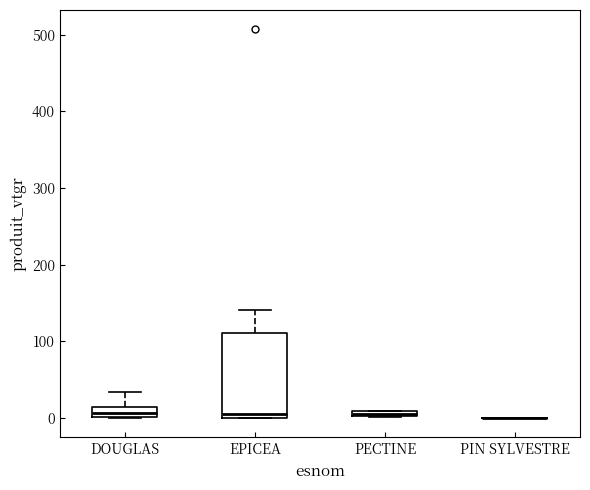

Comparing the boxes themselves (not the whiskers), which one is the tallest?

EPICEA